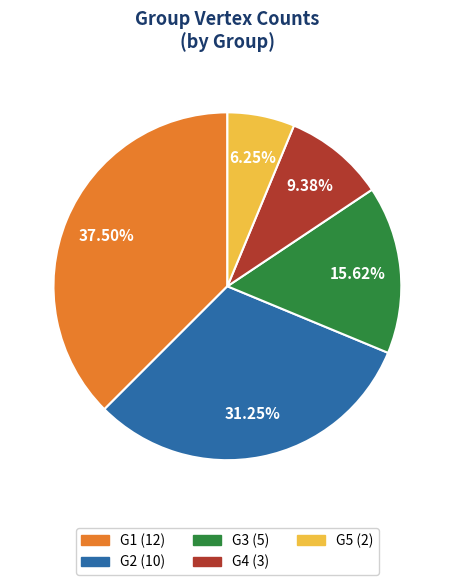

To the nearest percent, what is the combined percentage of G4 and G3?

25%